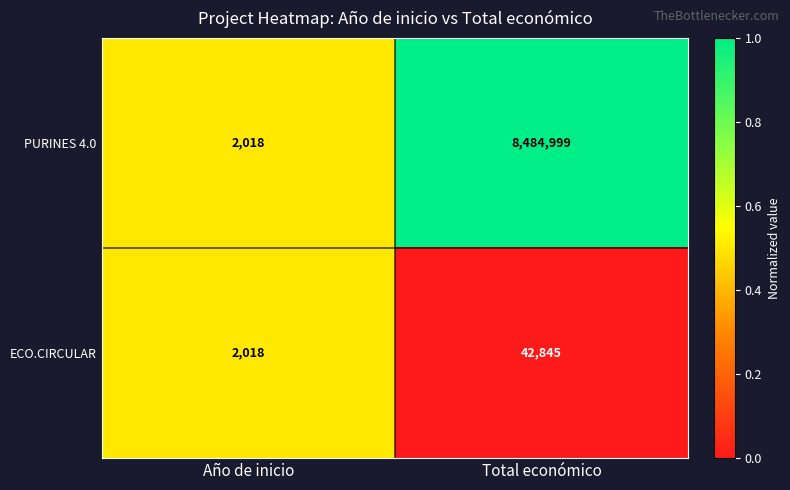

Is it true that ECO.CIRCULAR equals 2018 at Año de inicio?

True